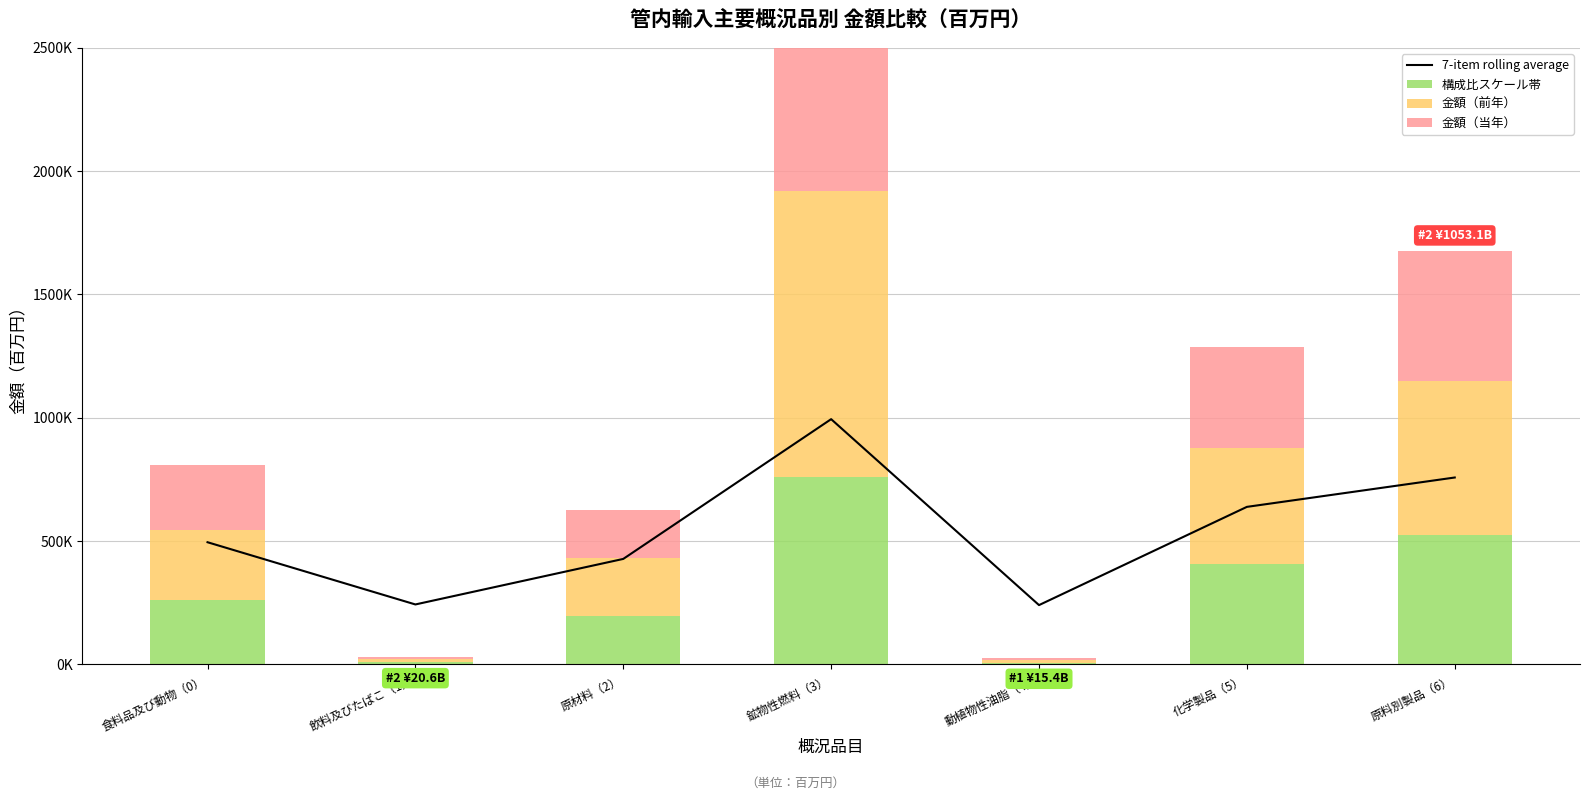

Reading left to right, list all the values displayed in this chart.

7-item rolling average: 495516.8	243236.8	427876.8	994516.8	240636.8	638876.8	757956.8
構成比スケール帯: 262560.0	10280.0	194920.0	761560.0	7680.0	405920.0	525000.0
金額（前年）: 283000.7	11633.0	236558.8	1158455.9	9205.9	473247.8	623689.6
金額（当年）: 263346.1	10298.7	195478.5	763808.0	7707.8	407095.8	526528.8